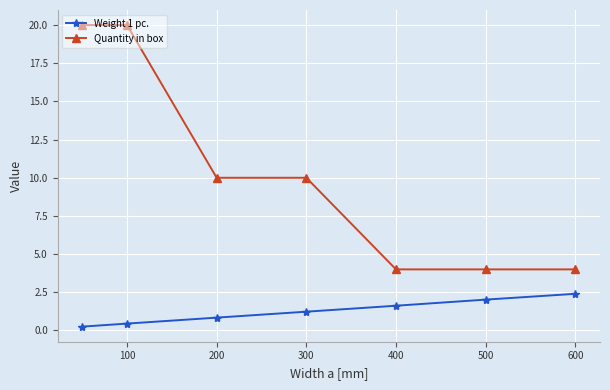

What is the lowest value of the Quantity in box series?

4.0